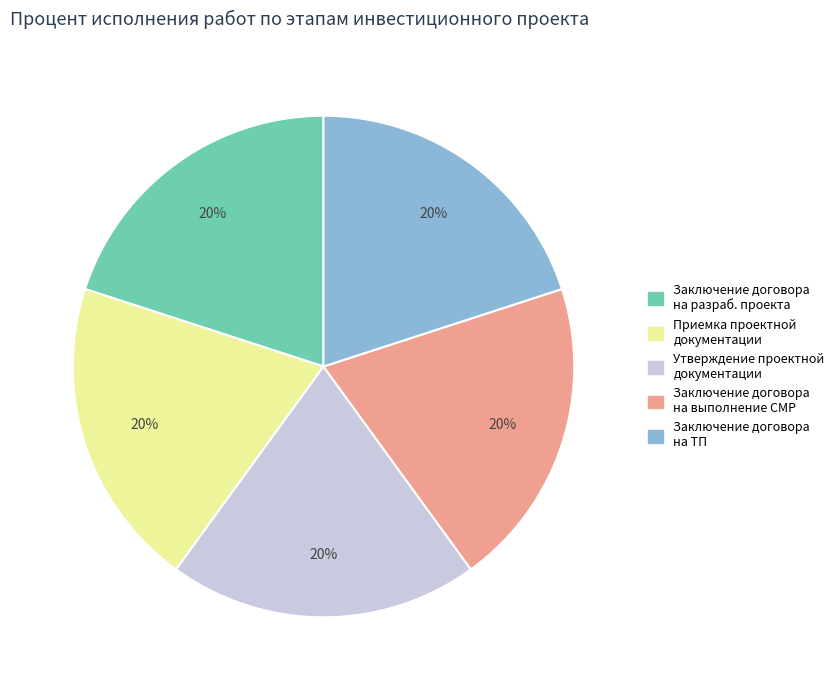

To the nearest percent, what is the average slice percentage?

20%